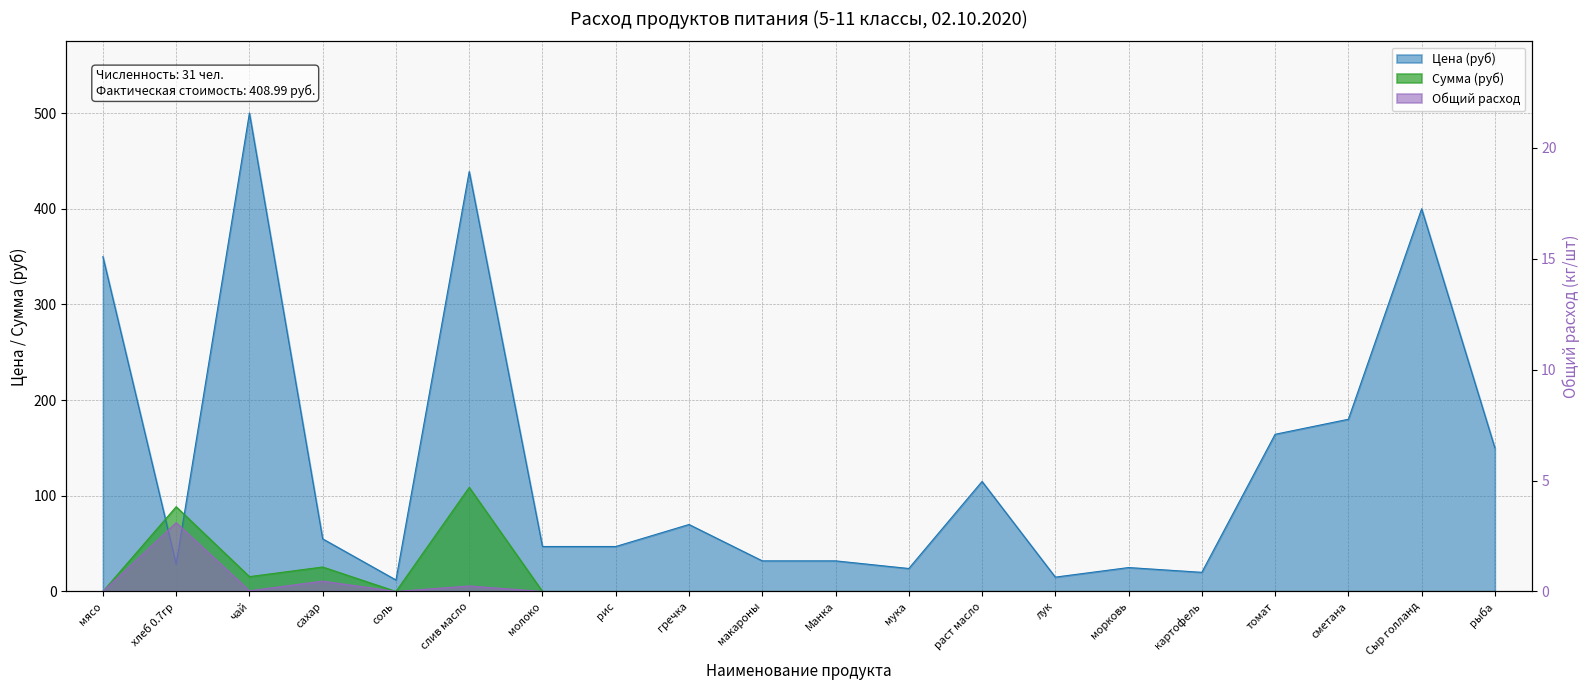

At how many categories does at least one series exceed 67?

10